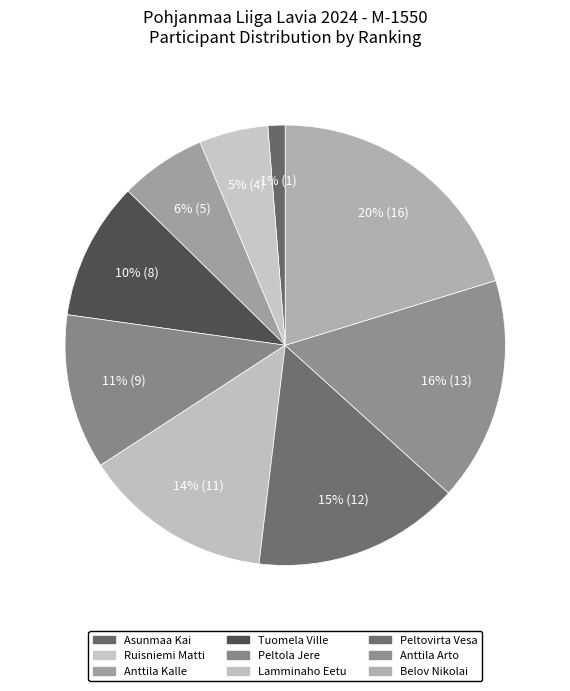

Count the number of slices in the pie.

9